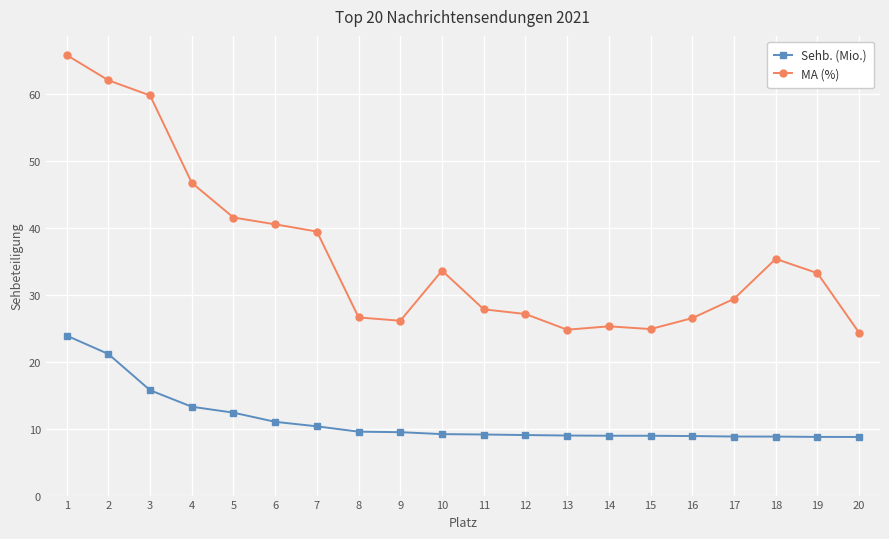

True or false: MA (%) and Sehb. (Mio.) intersect in this chart.

False